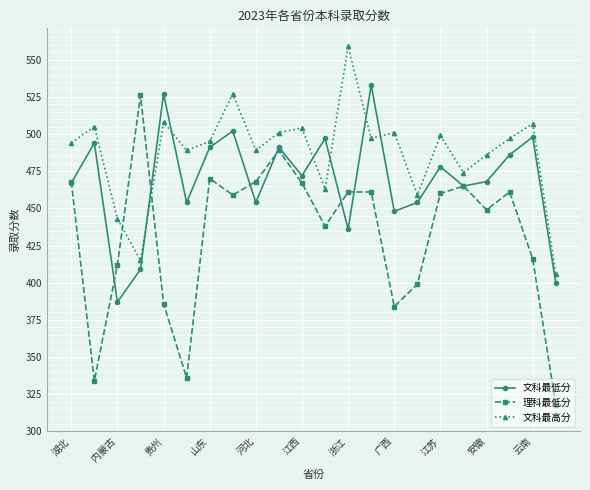

Which series has the largest range (max minus min)?

理科最低分